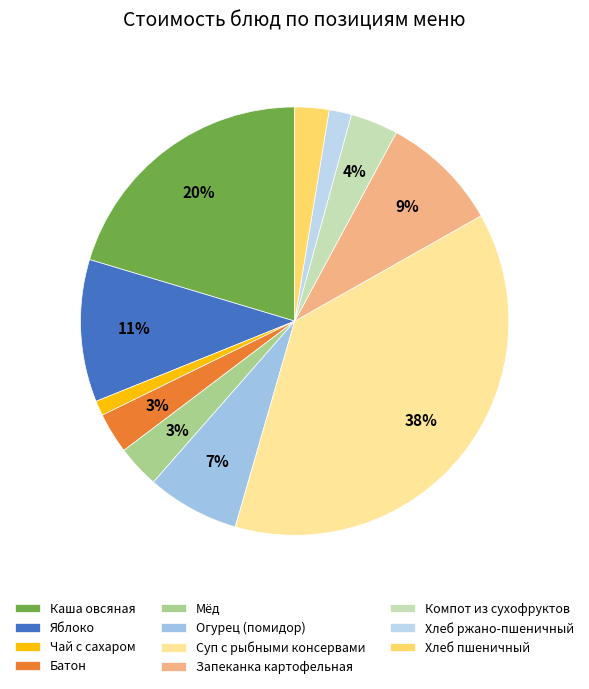

How many segments does this pie chart have?

11